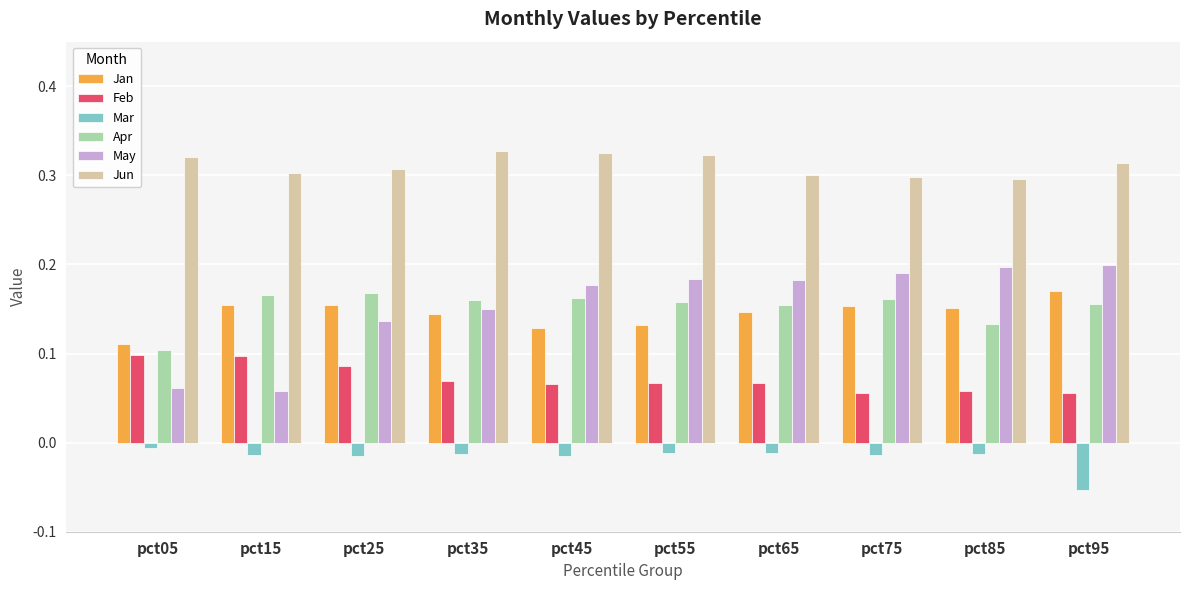

True or false: Jun has a value of 0.4 at pct85.

False